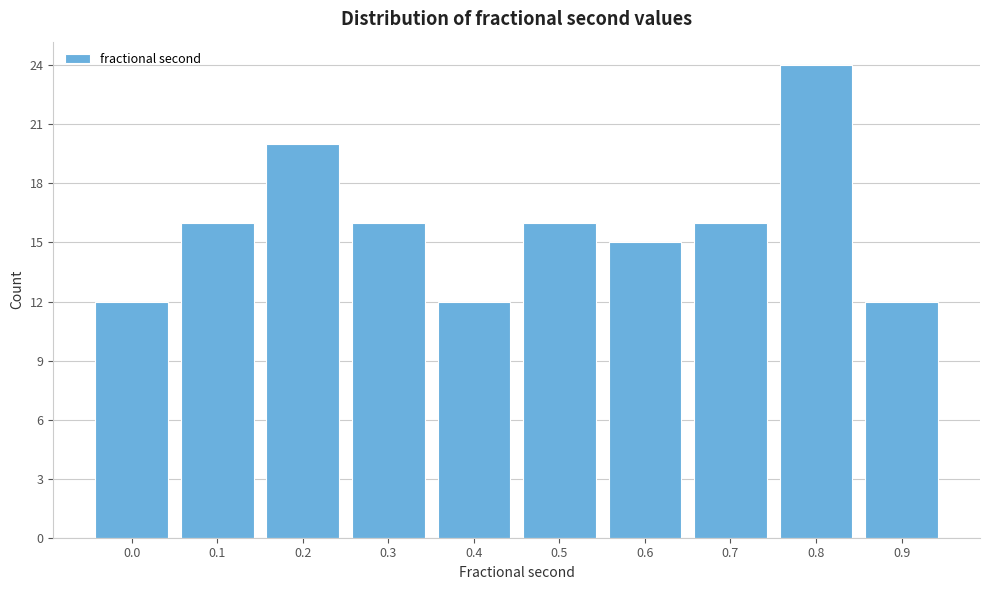

Reading left to right, list all the values displayed in this chart.

12	16	20	16	12	16	15	16	24	12